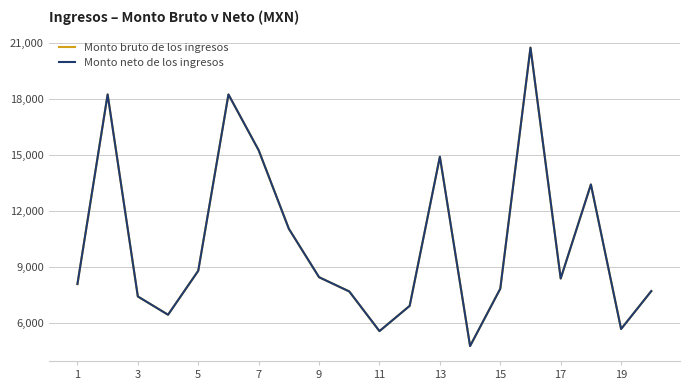

Reading right to left, what are all the values shown in this chart?

Monto bruto de los ingresos: 7706.6	5674.9	13417.5	8379.4	20746.7	7834.8	4761.4	14904.6	6914.5	5562.1	7686.4	8449.1	11042.8	15252.0	18238.3	8793.6	6439.0	7417.3	18238.3	8082.2
Monto neto de los ingresos: 7706.6	5674.9	13417.5	8379.4	20746.7	7834.8	4761.4	14904.6	6914.5	5562.1	7686.4	8449.1	11042.8	15252.0	18238.3	8793.6	6439.0	7417.3	18238.3	8082.2